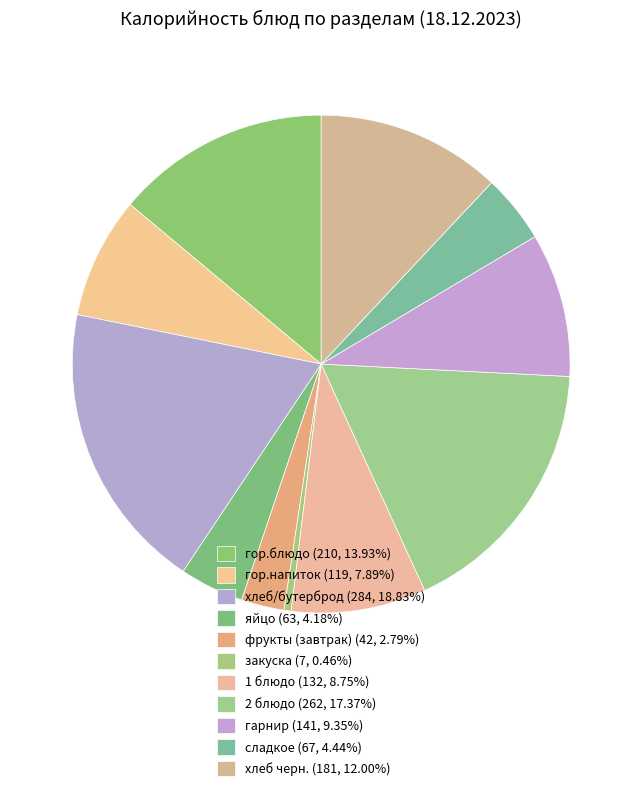

Count the number of slices in the pie.

11